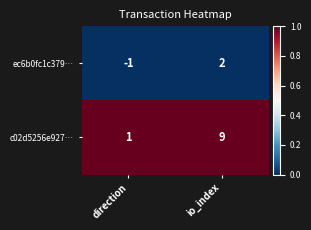

Between direction and io_index, which series saw the biggest shift?

c02d5256e927…